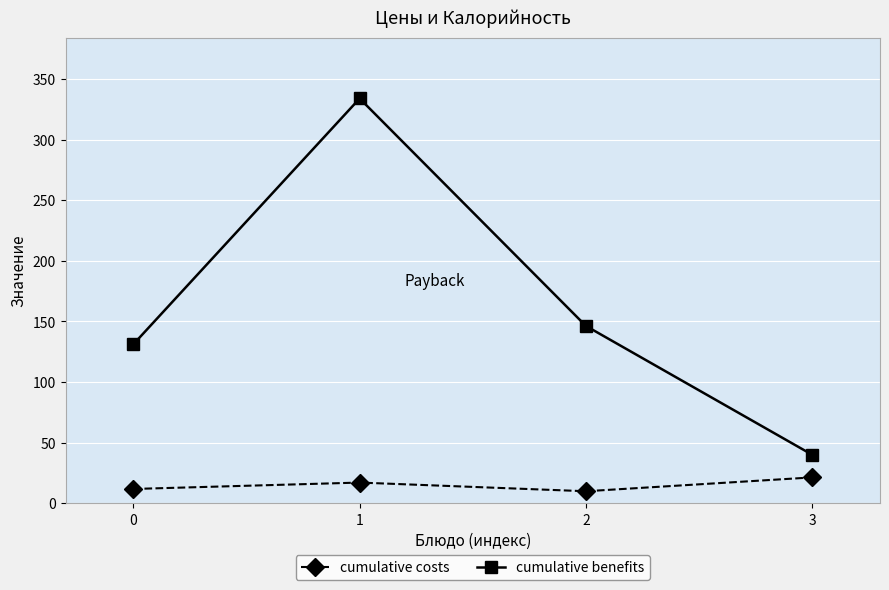

At which category does cumulative benefits reach its first local peak?

1